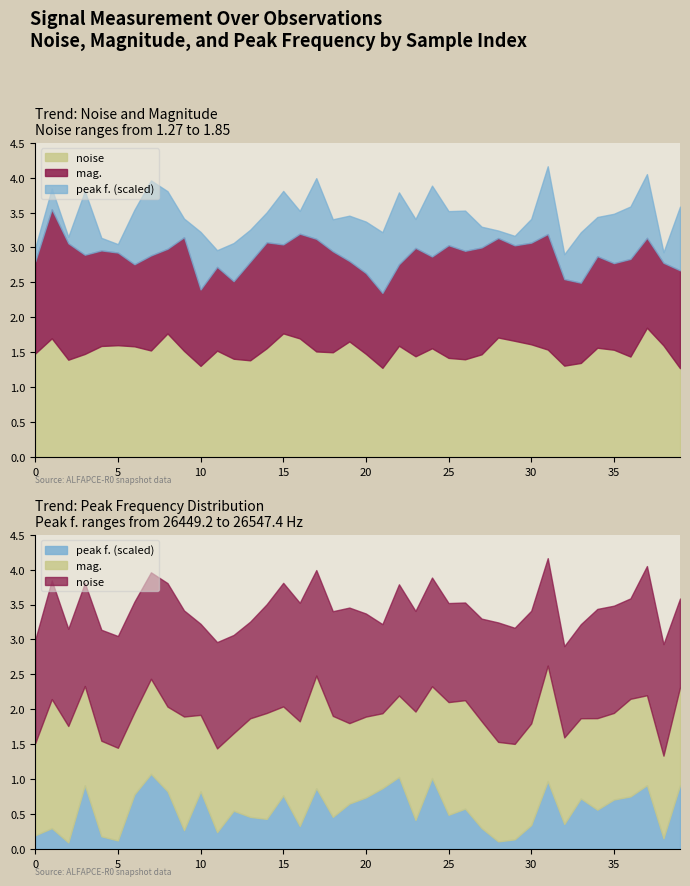

Read the mag. value at 4.

1.4